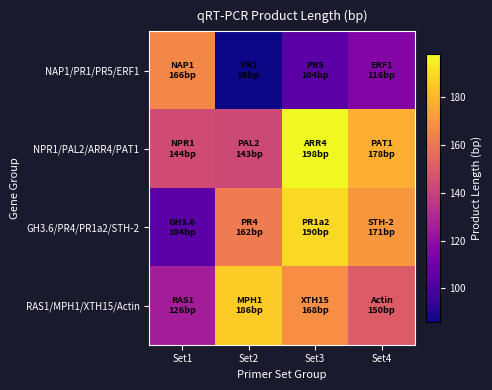

What is the spread (max minus min) of values at Set2?

100